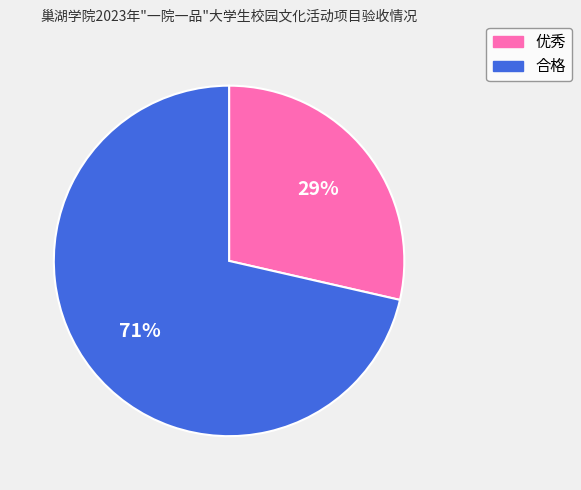

Approximately how many times larger is the value at 优秀 compared to 合格?

0.4